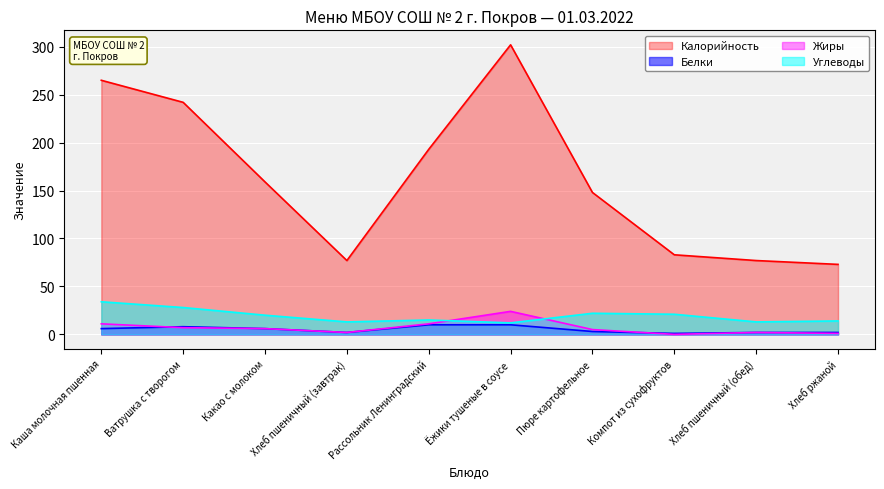

True or false: Углеводы and Белки cross at least once.

False